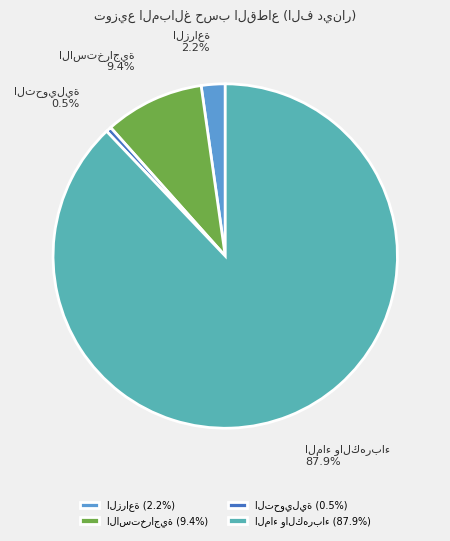

Does any single category account for the majority?

Yes